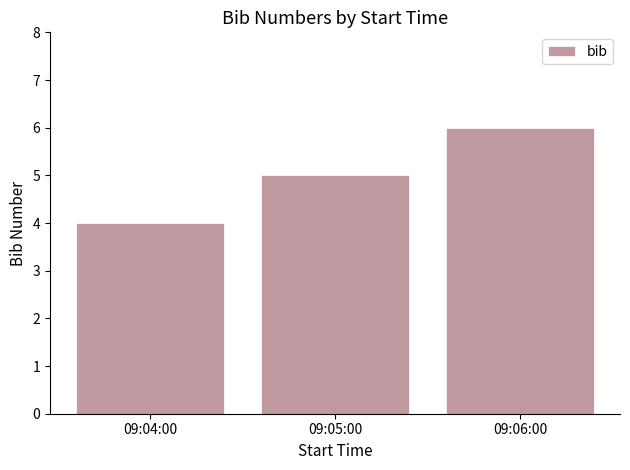

What position from the right is 09:05:00?

2